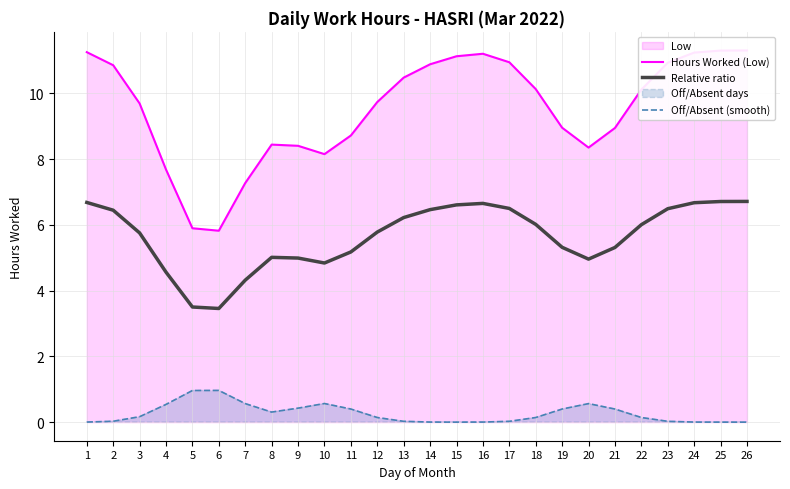

Where is Hours Worked (Low) nearest to the value 8?

10